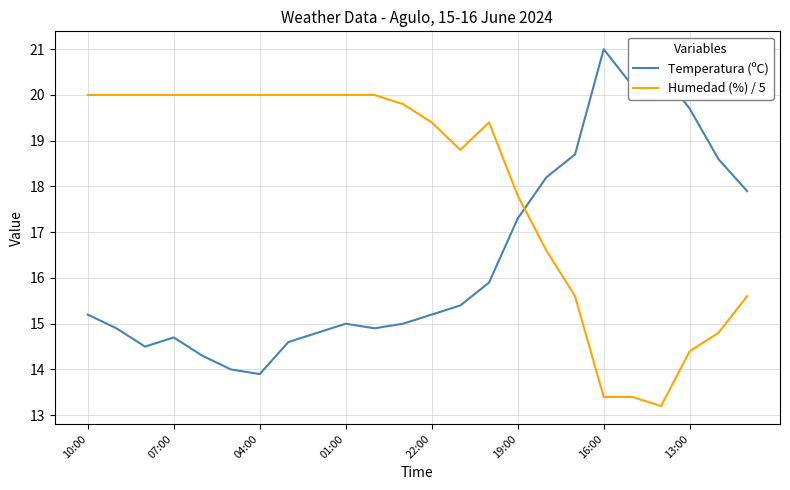

What is the average value of the Humedad (%) / 5 series?

18.0